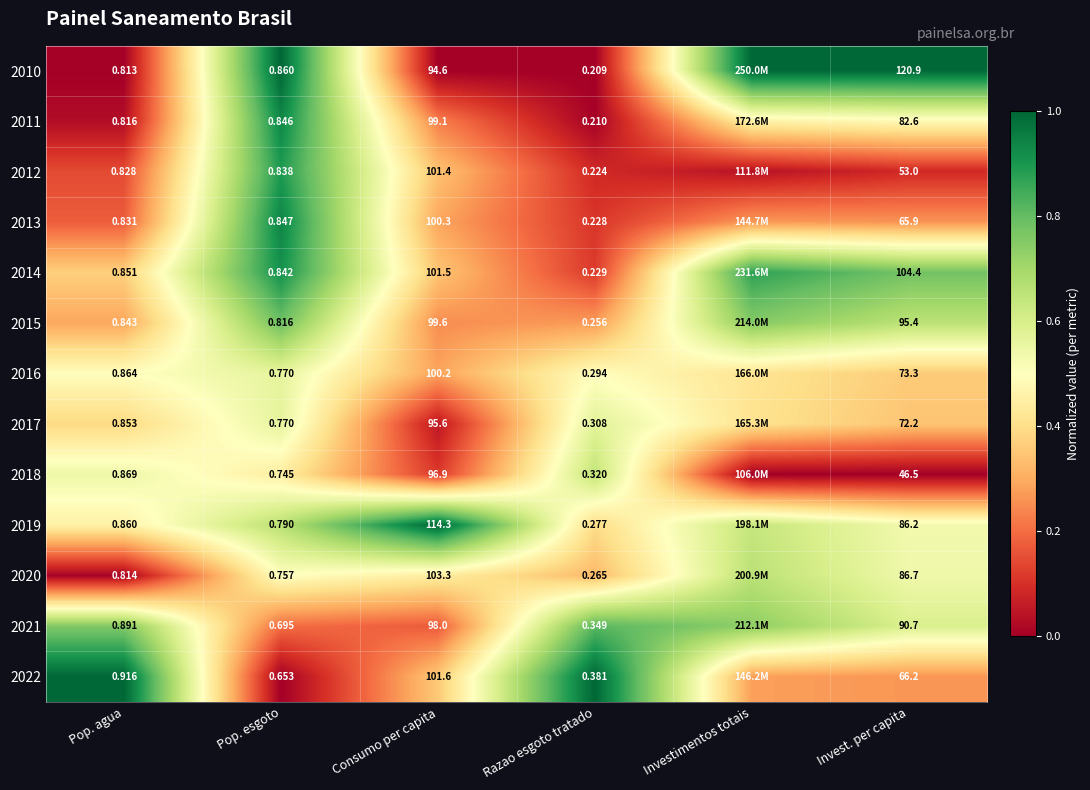

Is the value of 2013 at Pop. agua greater than the value of 2021 at Invest. per capita?

No